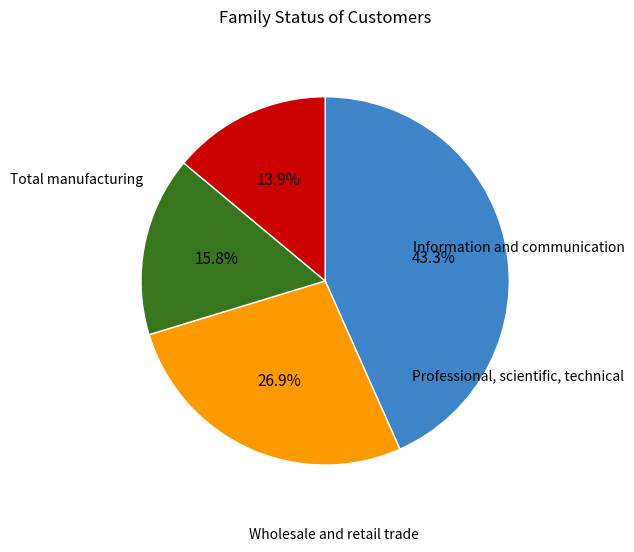

Does any single category account for the majority?

No